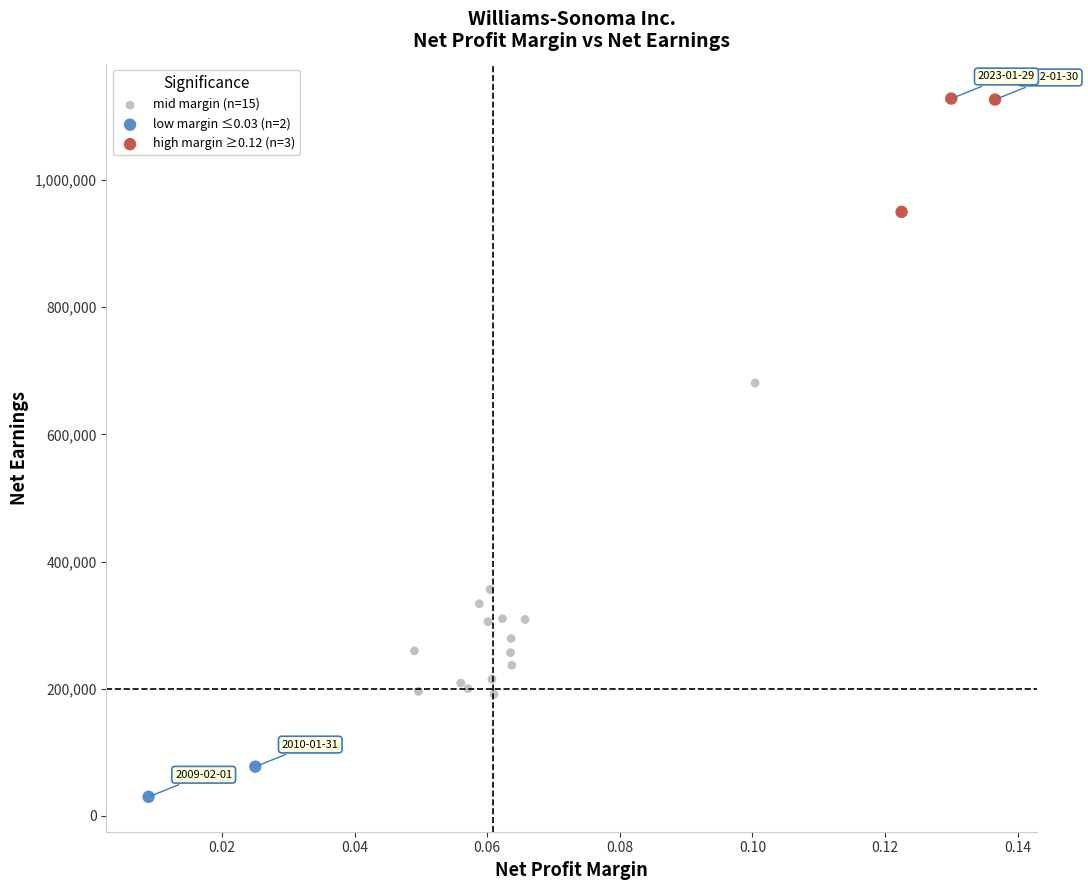

Which series has the largest Y range (max minus min)?

mid margin (n=15)